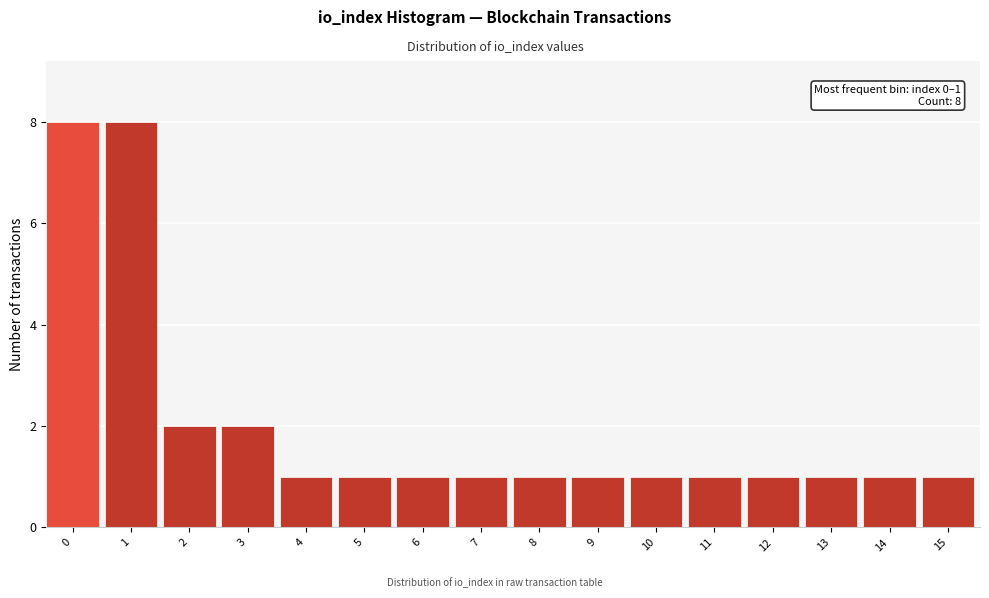

Reading left to right, what are all the values shown in this chart?

8	8	2	2	1	1	1	1	1	1	1	1	1	1	1	1